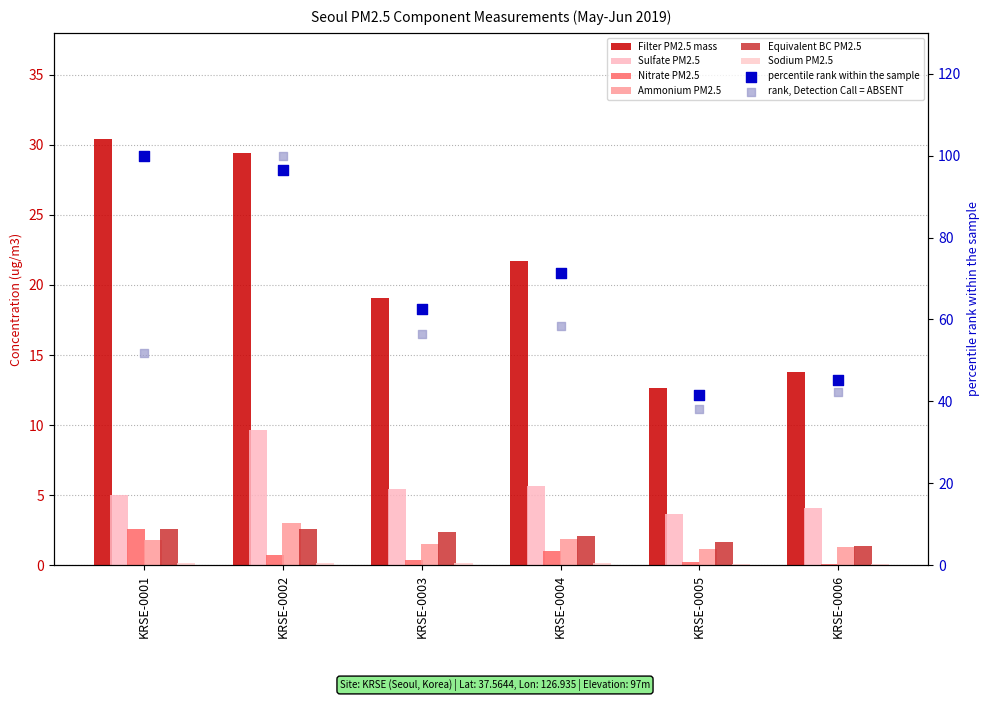

Which series has the widest spread of Y values?

Filter PM2.5 mass